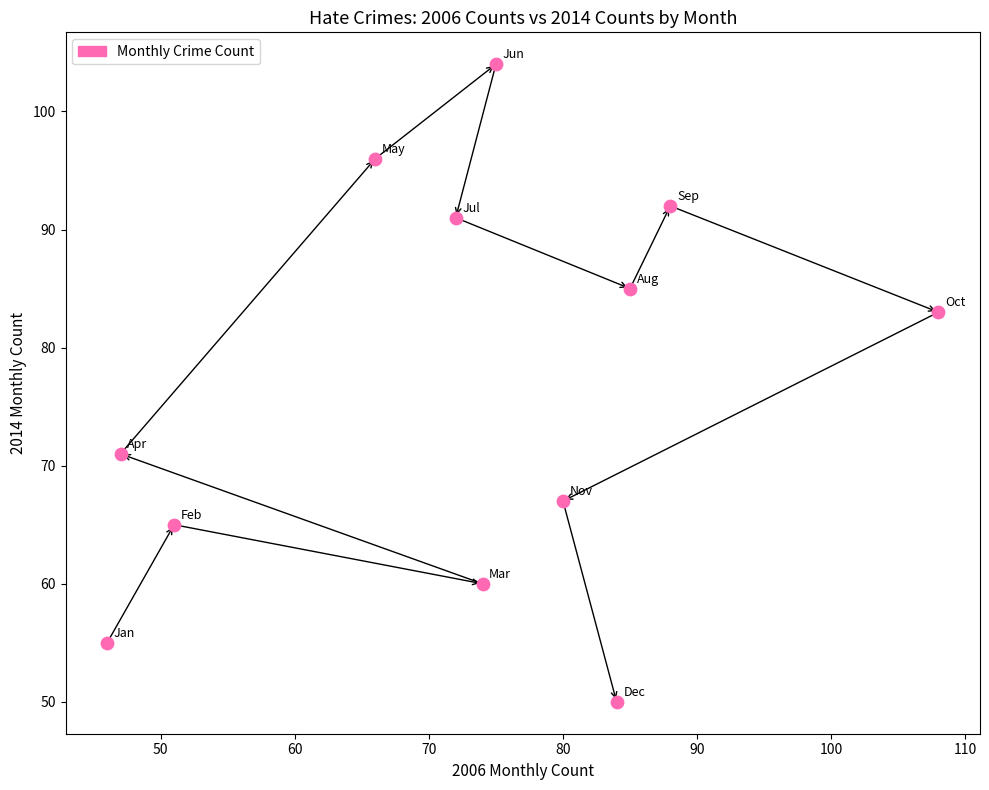

What is the average X value?

73